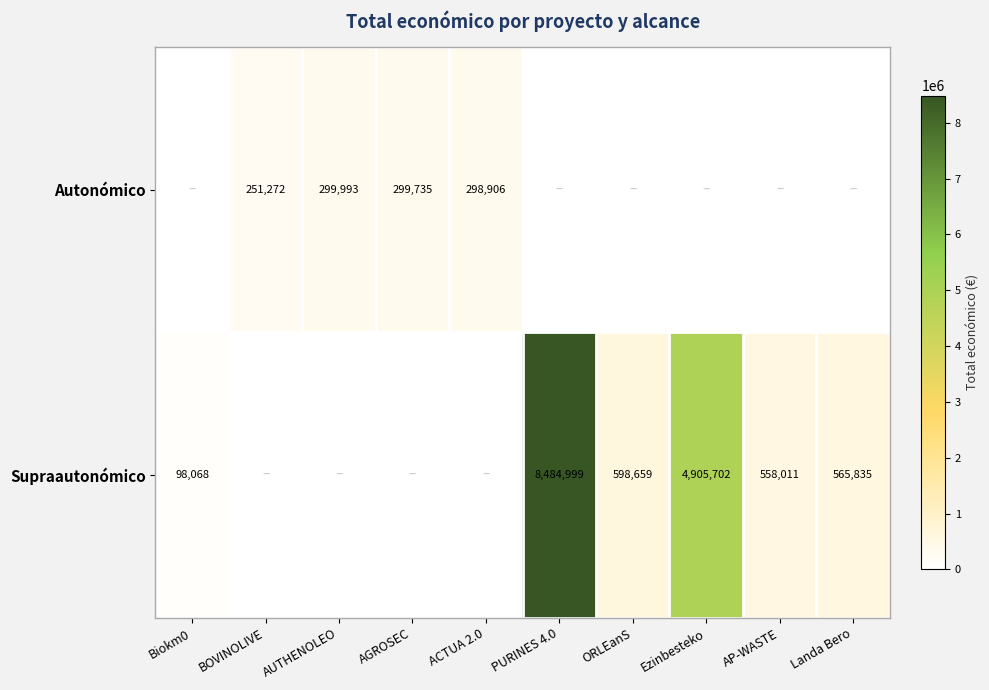

The value of Supraautonómico at ORLEanS is 814605. True or false?

False